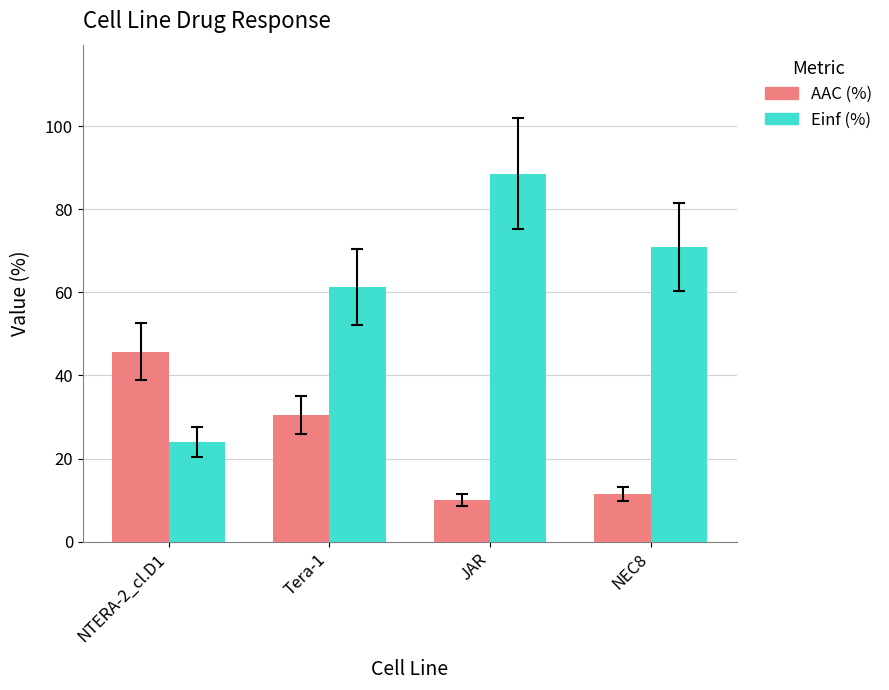

Reading right to left, transcribe all the data shown in this chart.

AAC (%): NEC8=11.4	JAR=10.0	Tera-1=30.4	NTERA-2_cl.D1=45.7
Einf (%): NEC8=70.9	JAR=88.6	Tera-1=61.3	NTERA-2_cl.D1=24.0